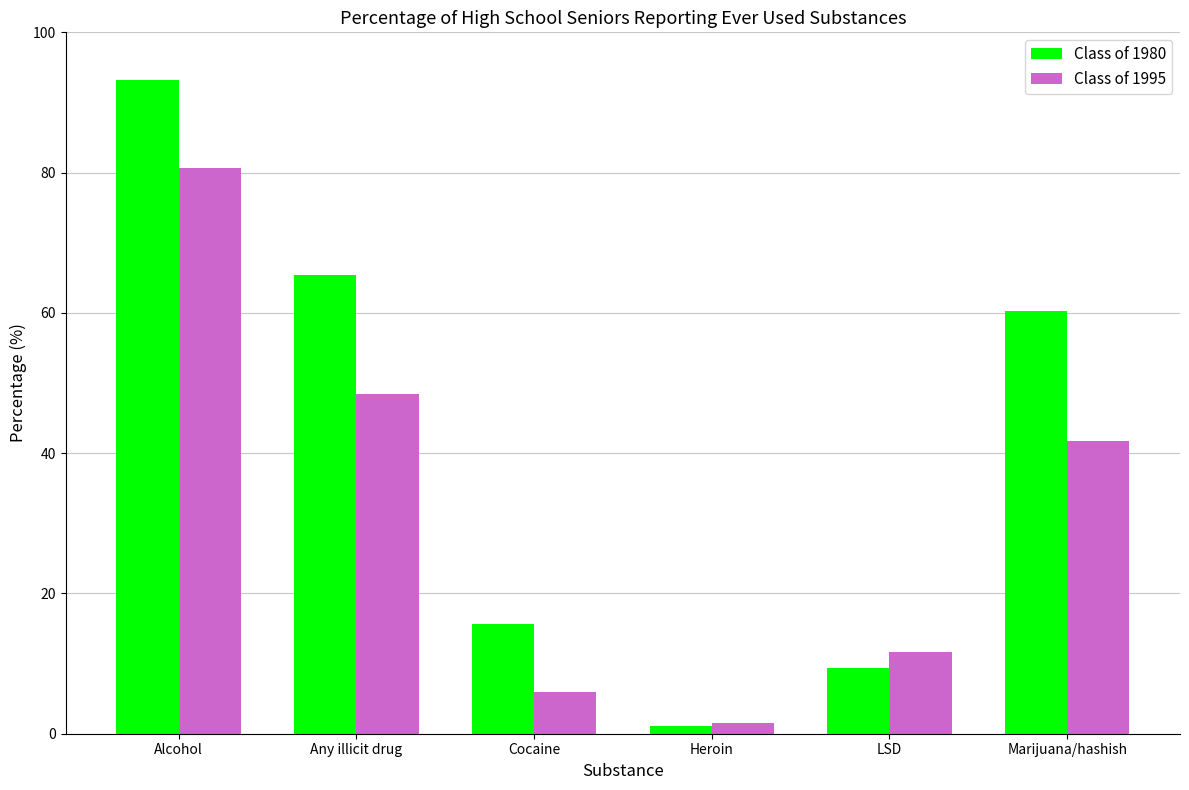

What is the minimum value shown in the chart?

1.1